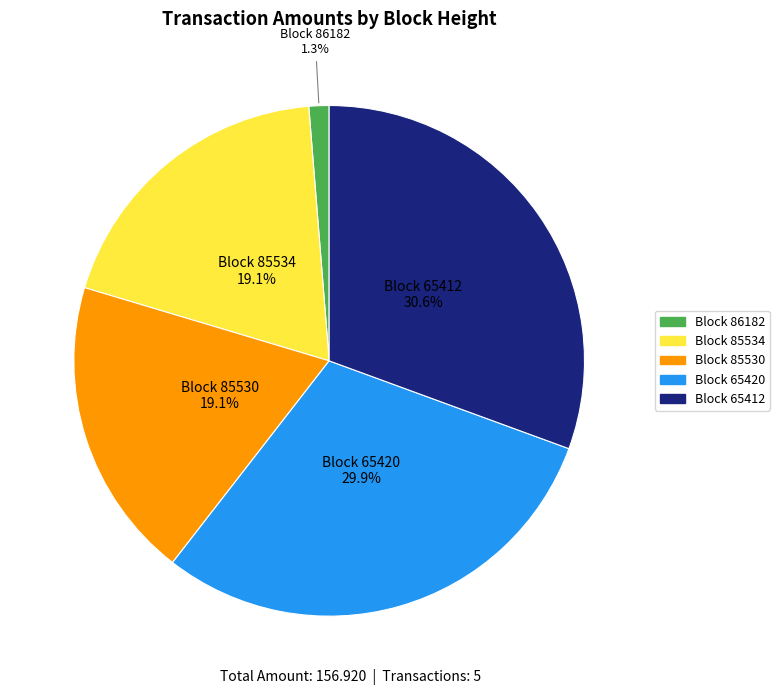

Does any single category account for the majority?

No